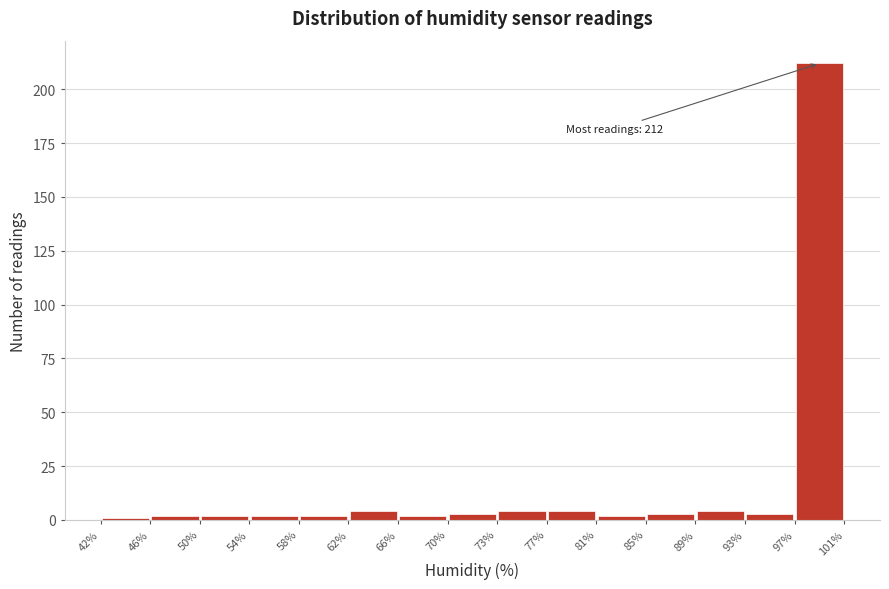

Over which range of the x-axis is the bar tallest?

97% to 101%